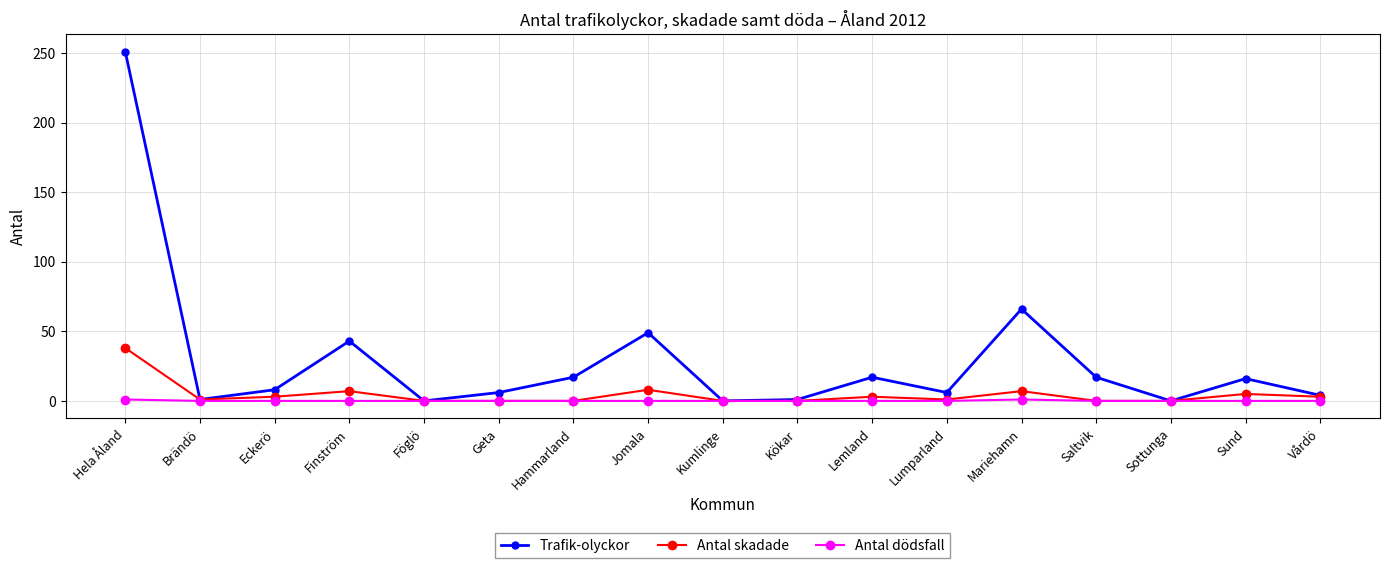

At which category is the sum across all series the highest?

Hela Åland